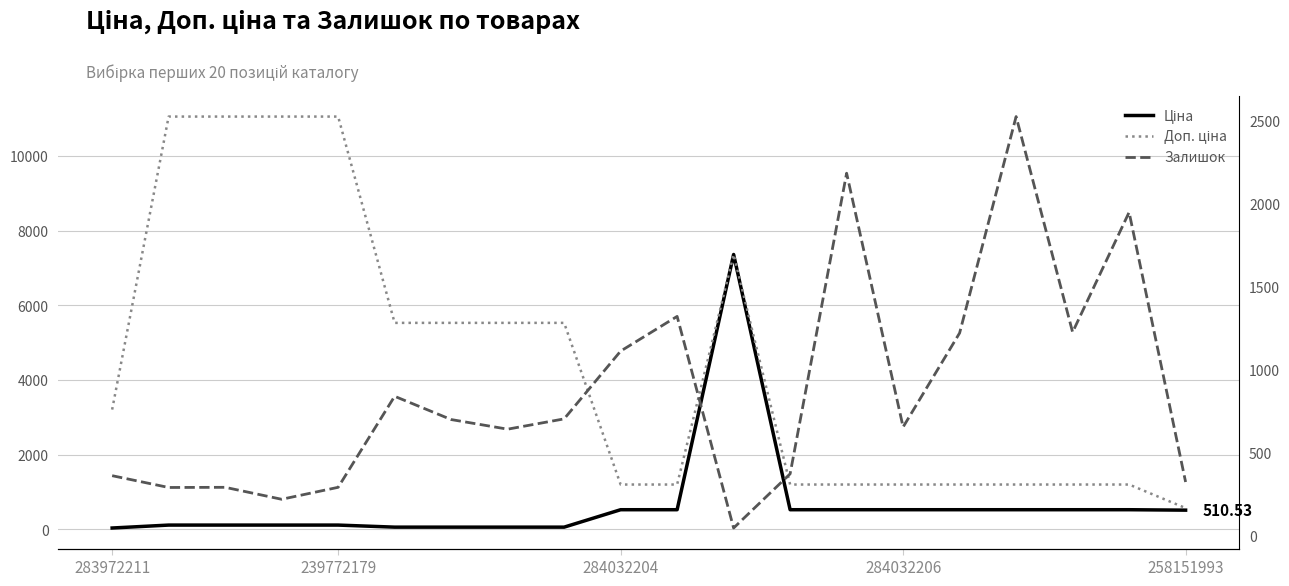

What is the sum of all Доп. ціна values?

88235.8